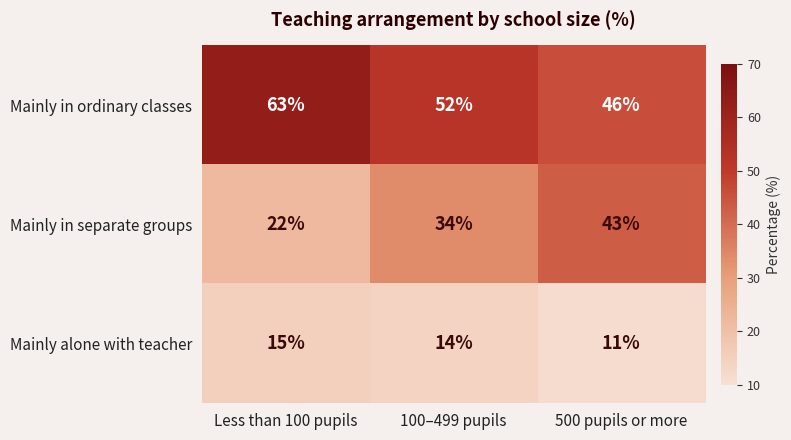

Reading right to left, list all the values displayed in this chart.

Mainly in ordinary classes: 46	52	63
Mainly in separate groups: 43	34	22
Mainly alone with teacher: 11	14	15